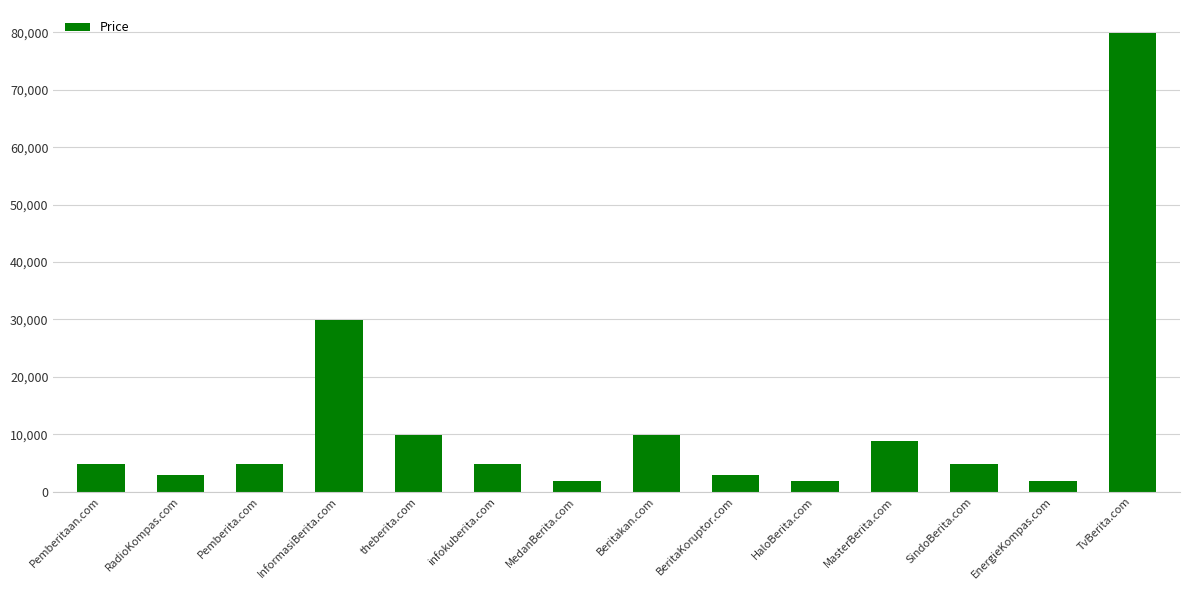

Does the chart contain stacked bars?

No